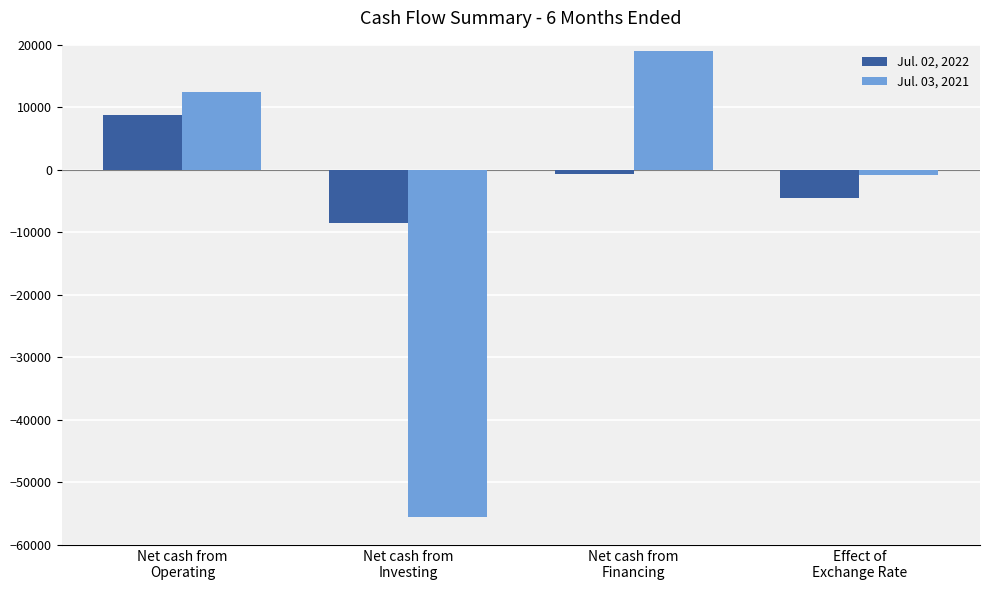

What is the label of the 4th bar from the left?

Effect of
Exchange Rate